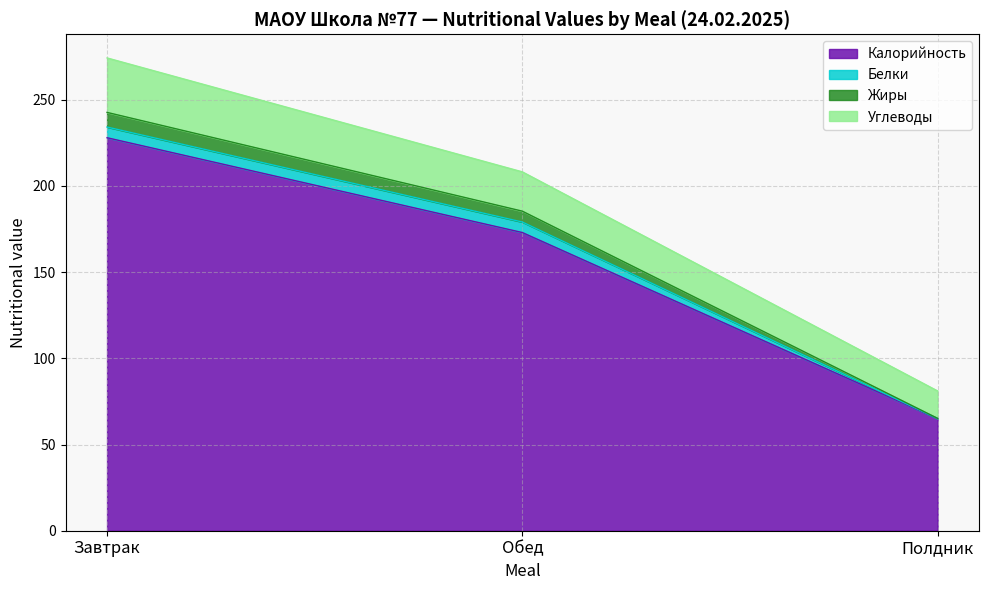

Is it true that Калорийность equals 48.4 at Обед?

False